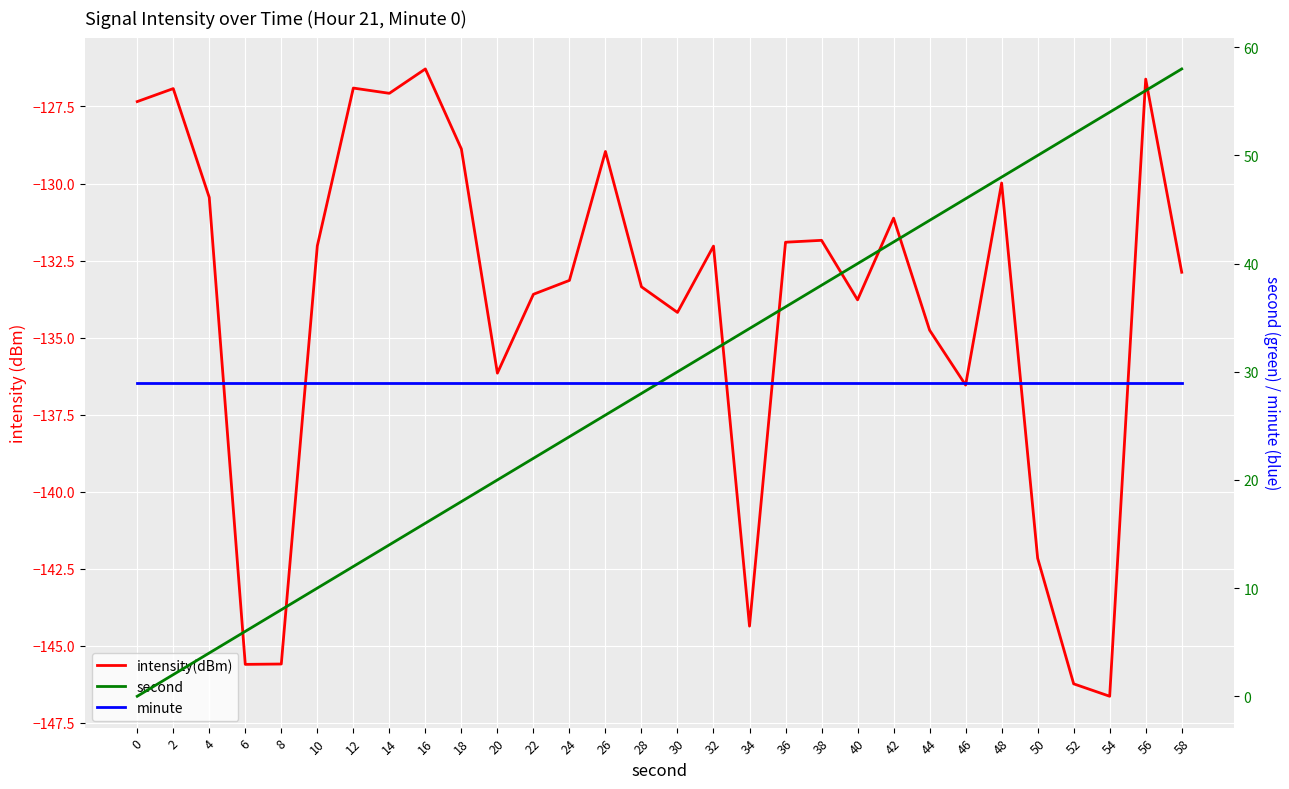

List the labels in order of minute value, smallest first.

0, 2, 4, 6, 8, 10, 12, 14, 16, 18, 20, 22, 24, 26, 28, 30, 32, 34, 36, 38, 40, 42, 44, 46, 48, 50, 52, 54, 56, 58